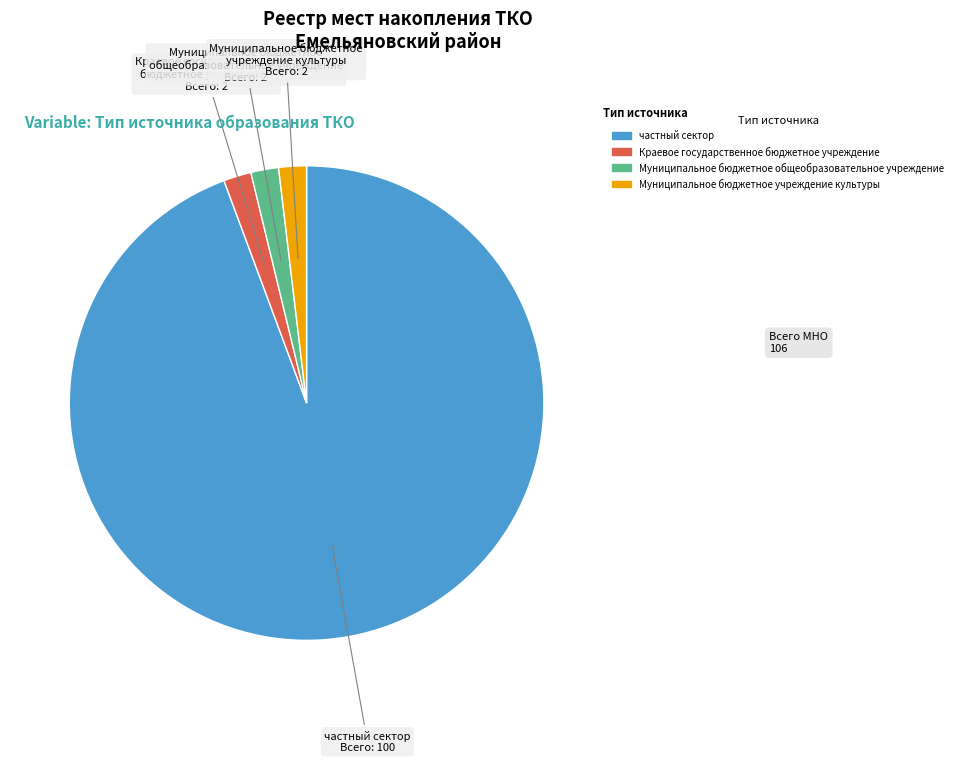

What is the largest slice in the pie chart?

частный сектор